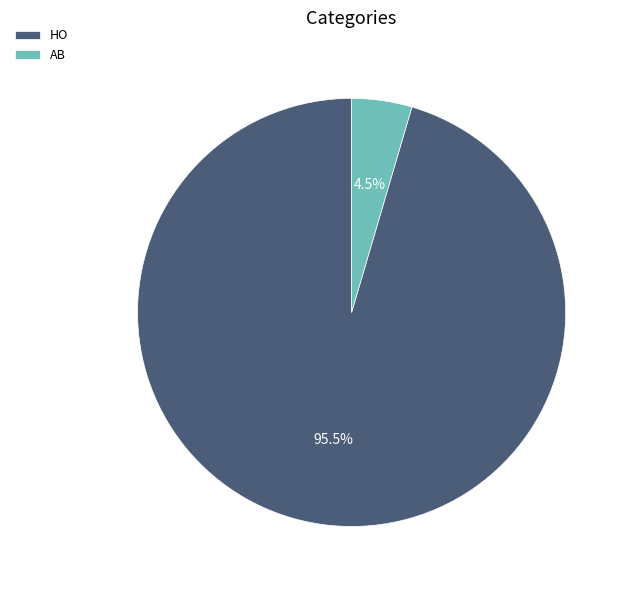

Which slice is the largest?

HO